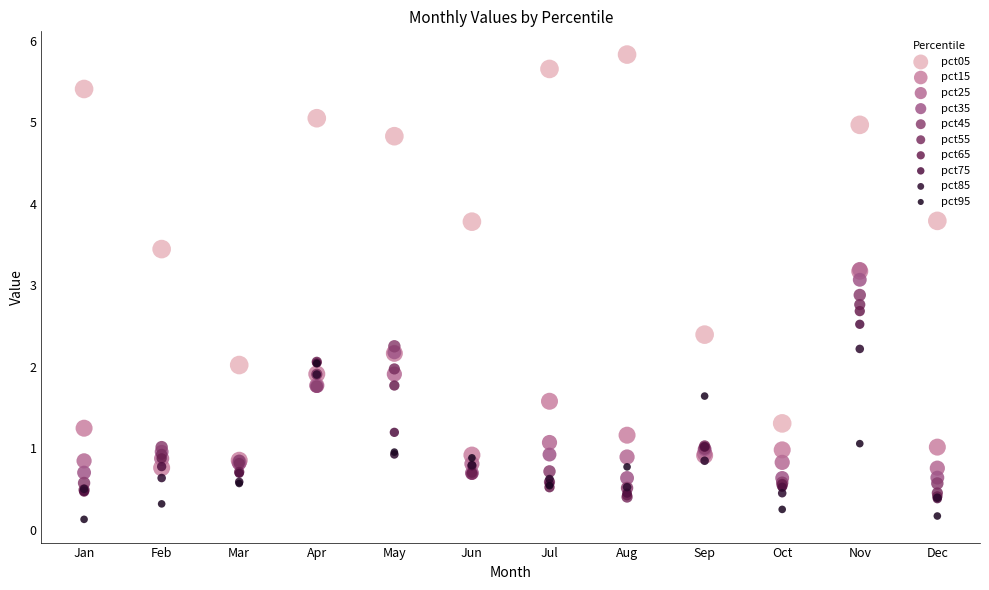

What are all the series names shown in the legend?

pct05, pct15, pct25, pct35, pct45, pct55, pct65, pct75, pct85, pct95